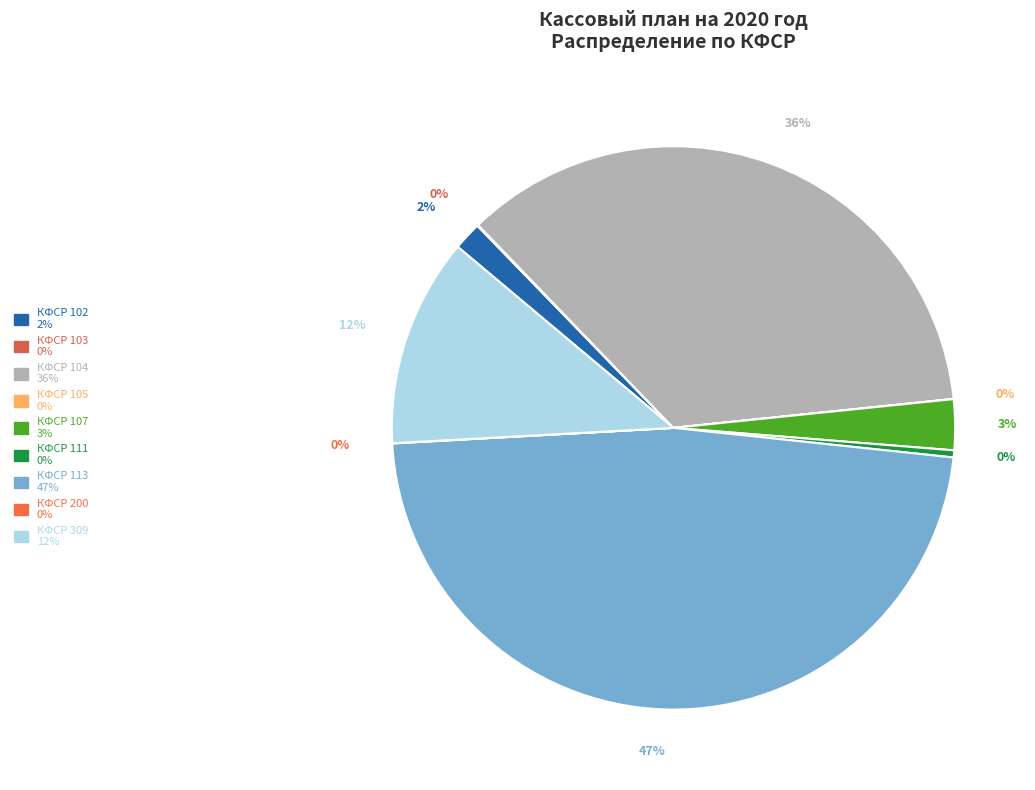

Combined, what portion of the pie is КФСР 309 and КФСР 104?

47.5%